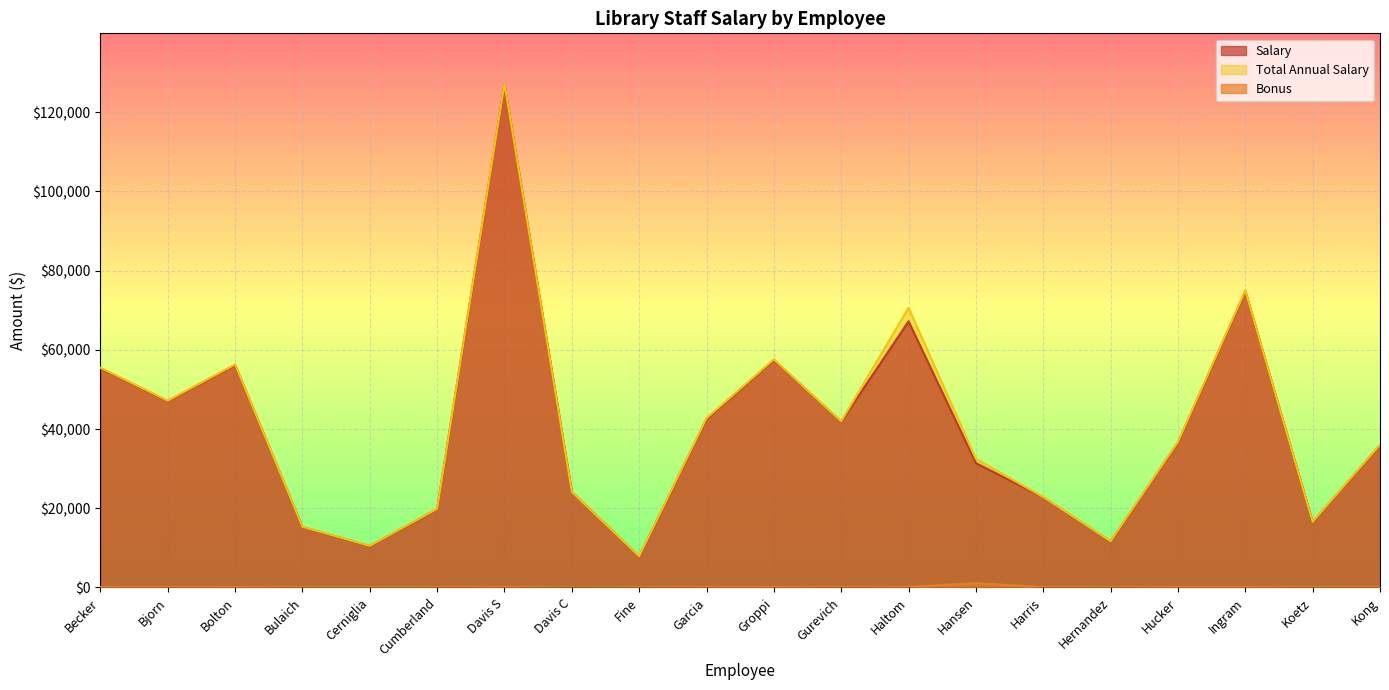

The value of Salary at Fine is 7799.7. True or false?

True